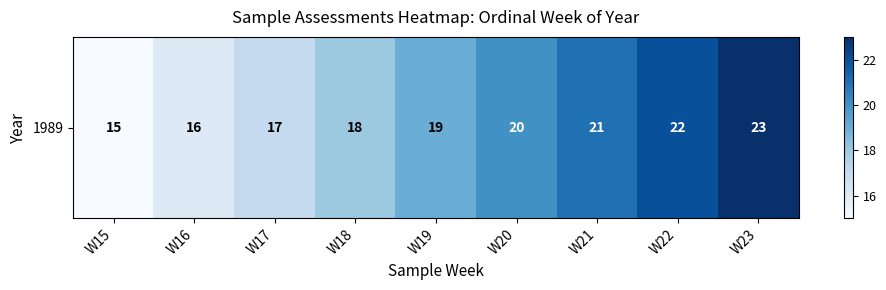

What is the difference between the second highest and second lowest values?

6